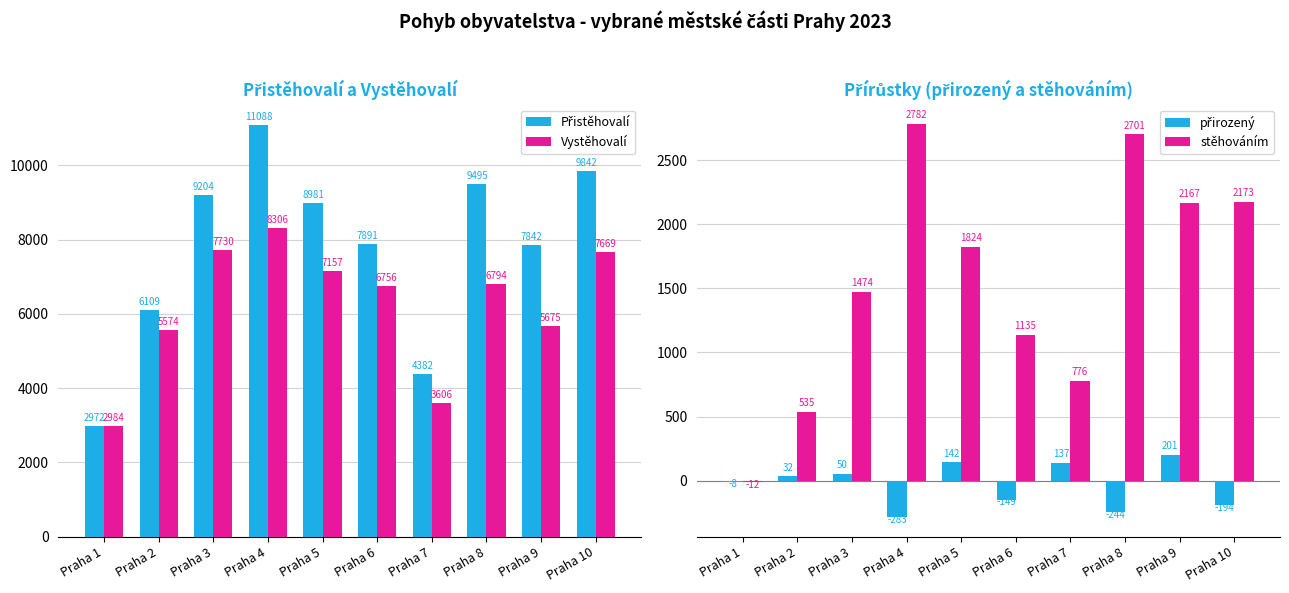

How many bars are there in total?

40